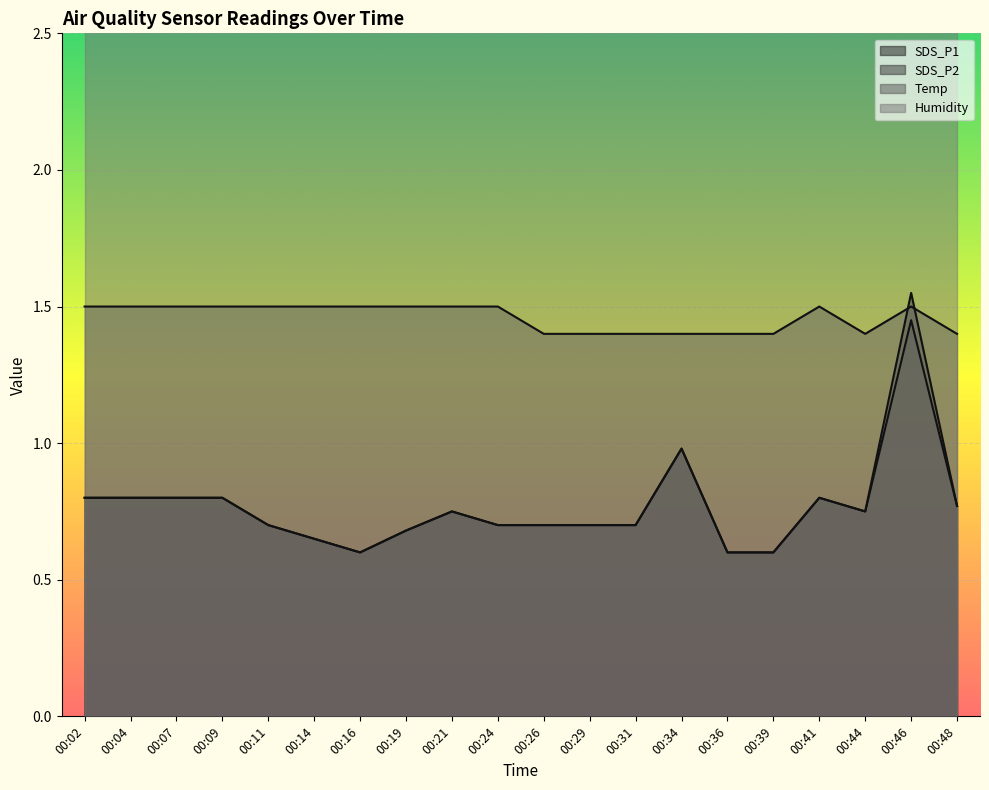

What is the difference between the second highest and second lowest values in the SDS_P2 series?

0.4